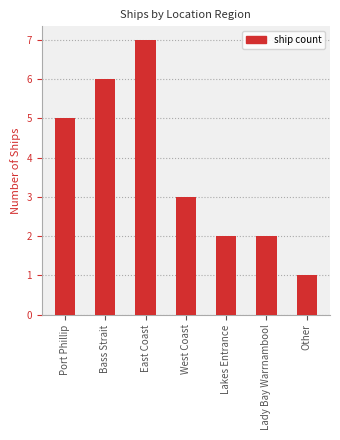

What is the label of the 5th bar from the right?

East Coast